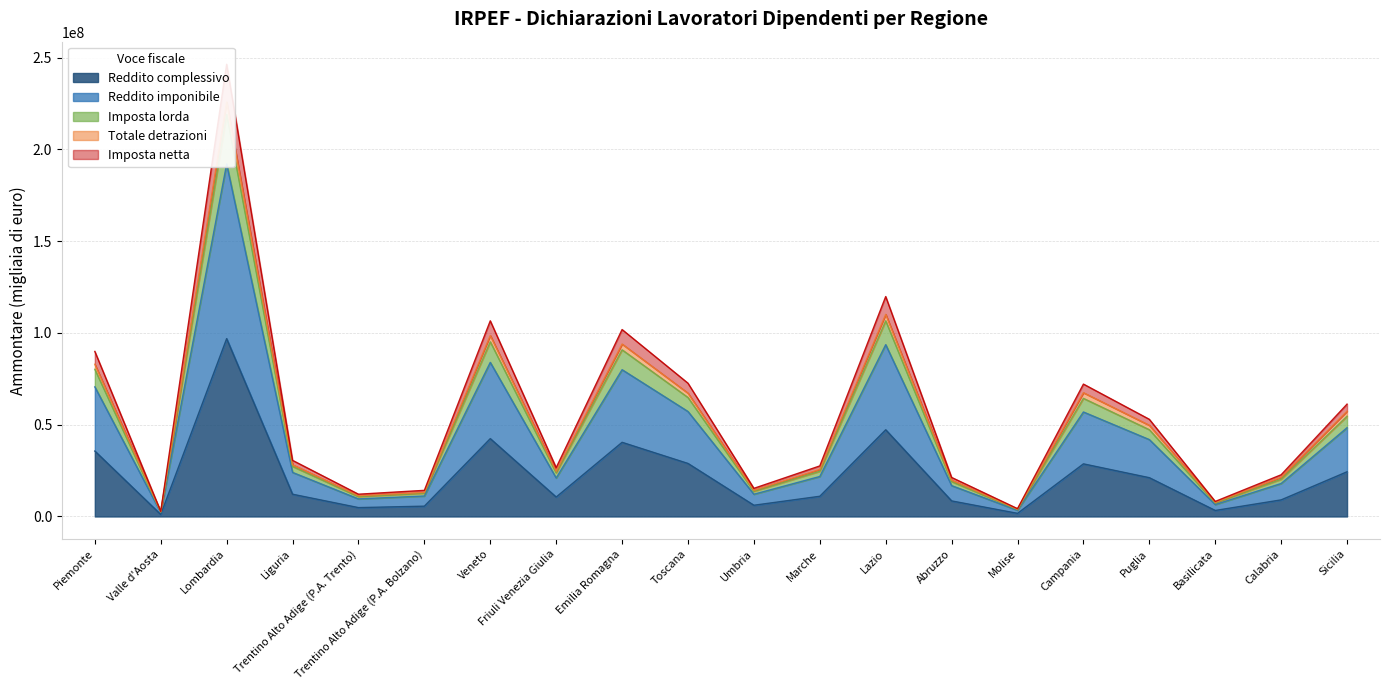

The Reddito complessivo series shows 47230824 at Lazio. True or false?

True